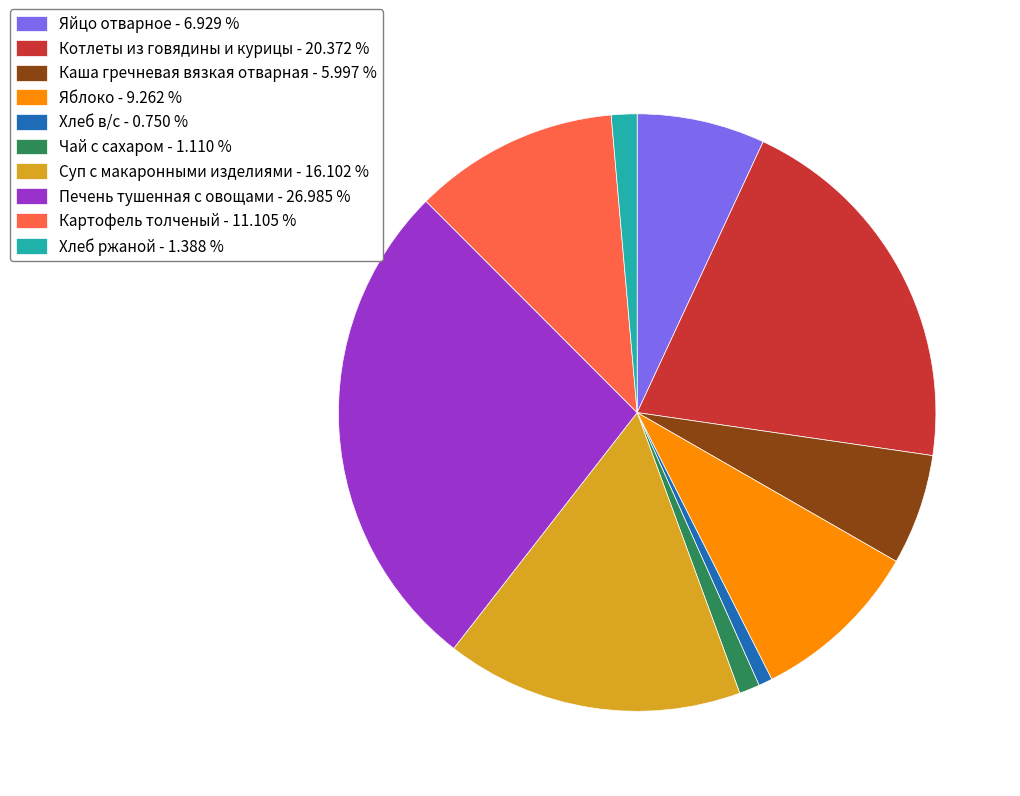

Combined, do Картофель толченый - 11.105 % and Печень тушенная с овощами - 26.985 % account for over 50%?

No